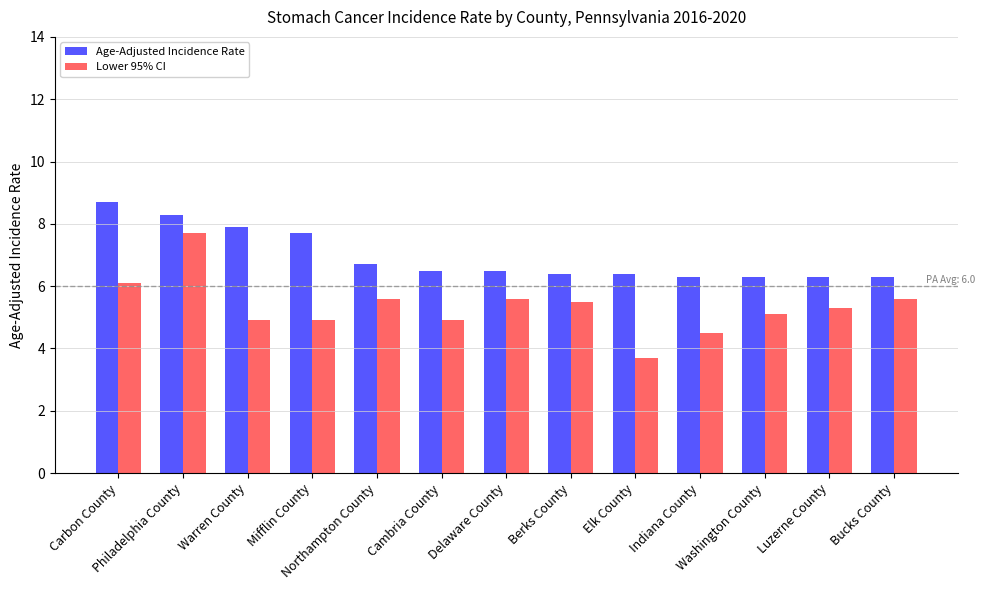

What is the difference between the maximum and minimum values in the Lower 95% CI series?

4.0